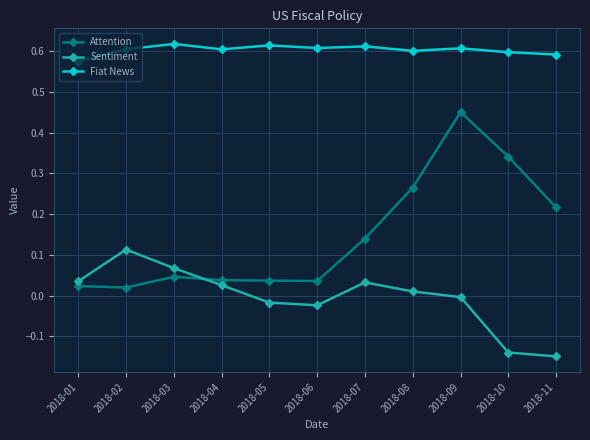

At which label does Sentiment first exceed 0?

2018-01